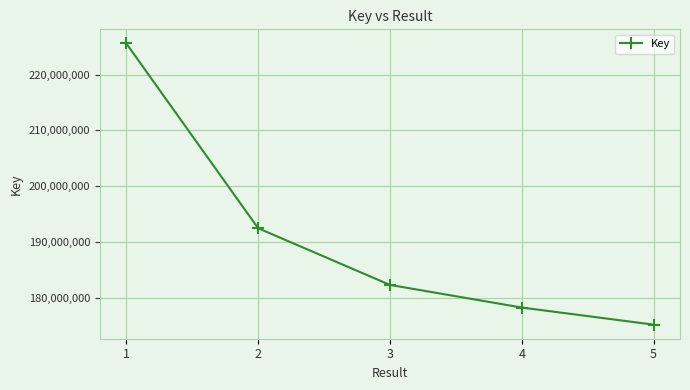

List the labels in order of value, smallest first.

5, 4, 3, 2, 1